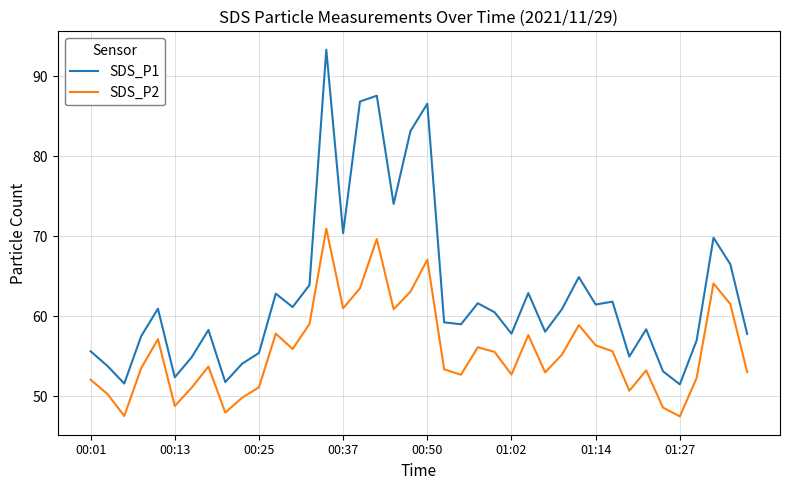

Which series has the widest spread of values?

SDS_P1